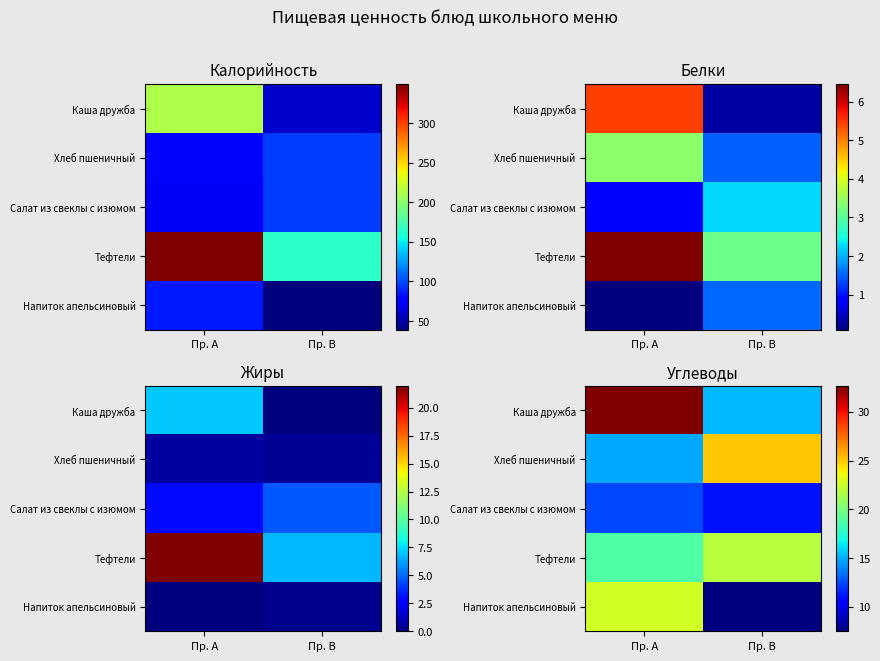

Which category has the lowest value in the Тефтели series?

Пр. A